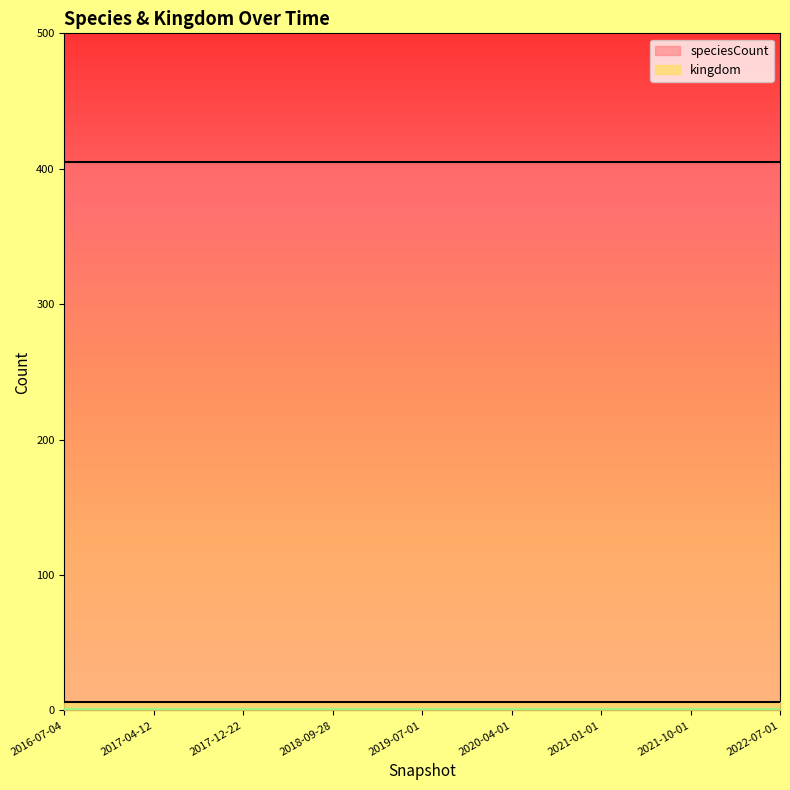

True or false: speciesCount and kingdom cross at least once.

False